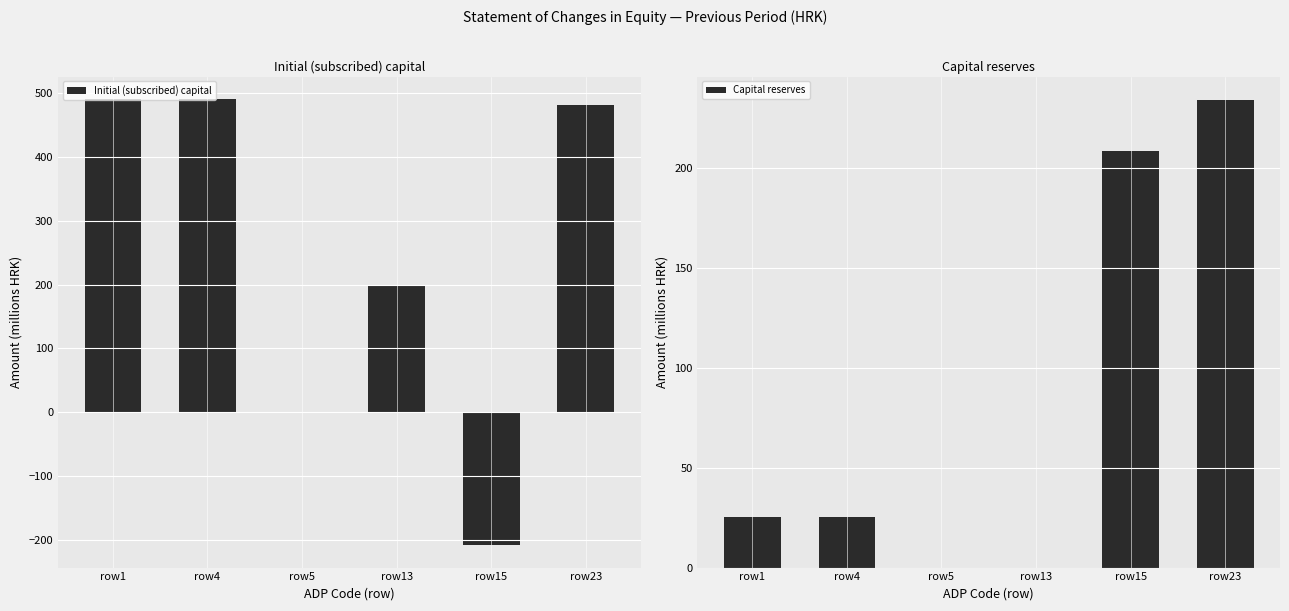

At which label does Capital reserves first exceed 25?

row1